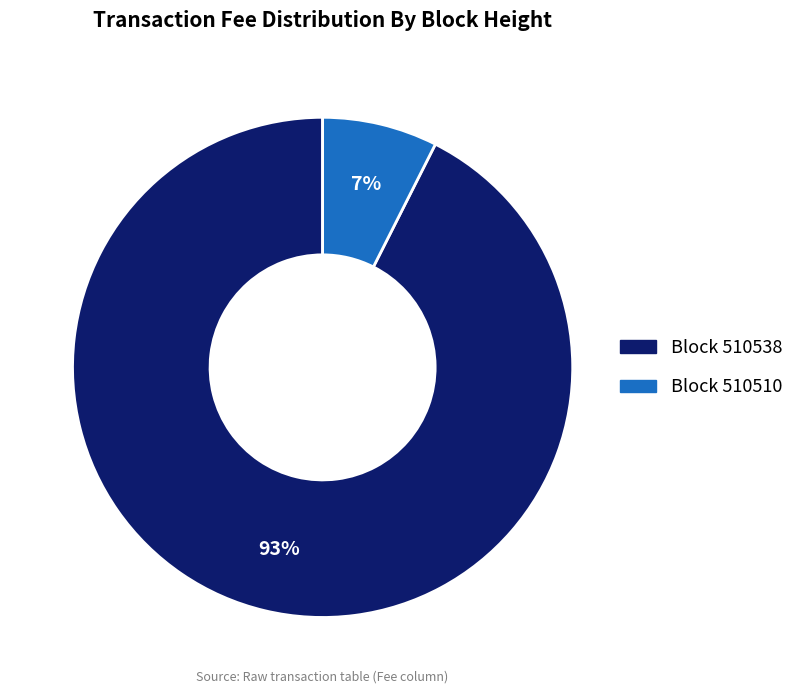

Count the number of slices in the pie.

2